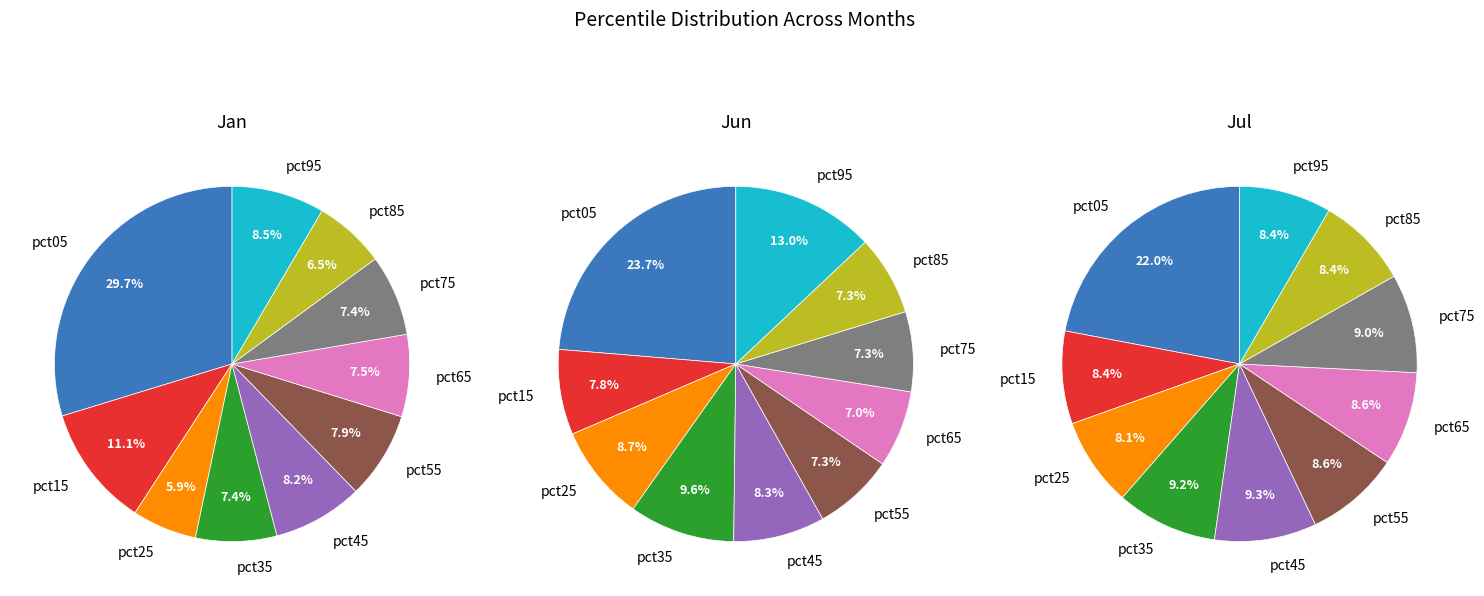

Which category has the smallest portion of the pie?

pct25